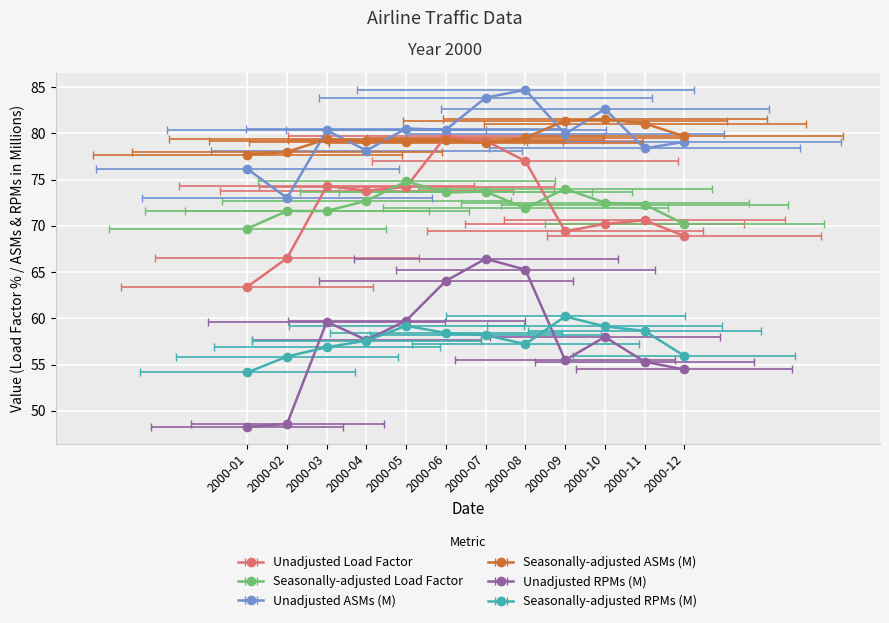

What is the value of the Seasonally-adjusted Load Factor point at the 10th from the left?

72.5